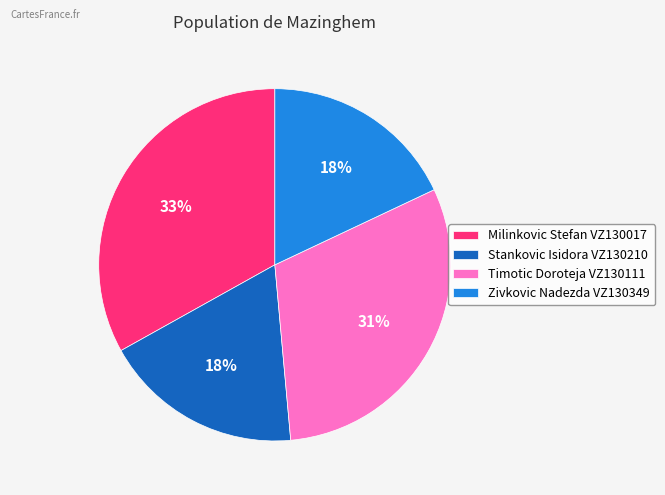

Does Timotic Doroteja VZ130111 account for over 50% of the chart?

No